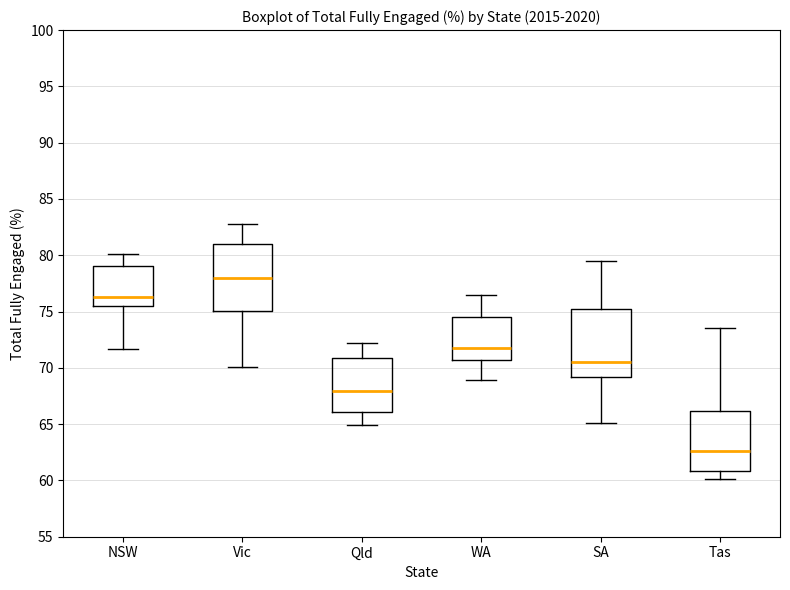

Reading left to right, read every box against the y-axis: the position of its median line, the range the box covers, and the ends of its whiskers. The values are not printed on the chart, so give them approximately, as read against the axis.

NSW: median 76.5, box 75.5 to 79.0, whiskers 71.5 to 80.0
Vic: median 78.0, box 75.0 to 81.0, whiskers 70.0 to 83.0
Qld: median 68.0, box 66.0 to 71.0, whiskers 65.0 to 72.0
WA: median 72.0, box 70.5 to 74.5, whiskers 69.0 to 76.5
SA: median 70.5, box 69.0 to 75.0, whiskers 65.0 to 79.5
Tas: median 62.5, box 61.0 to 66.0, whiskers 60.0 to 73.5